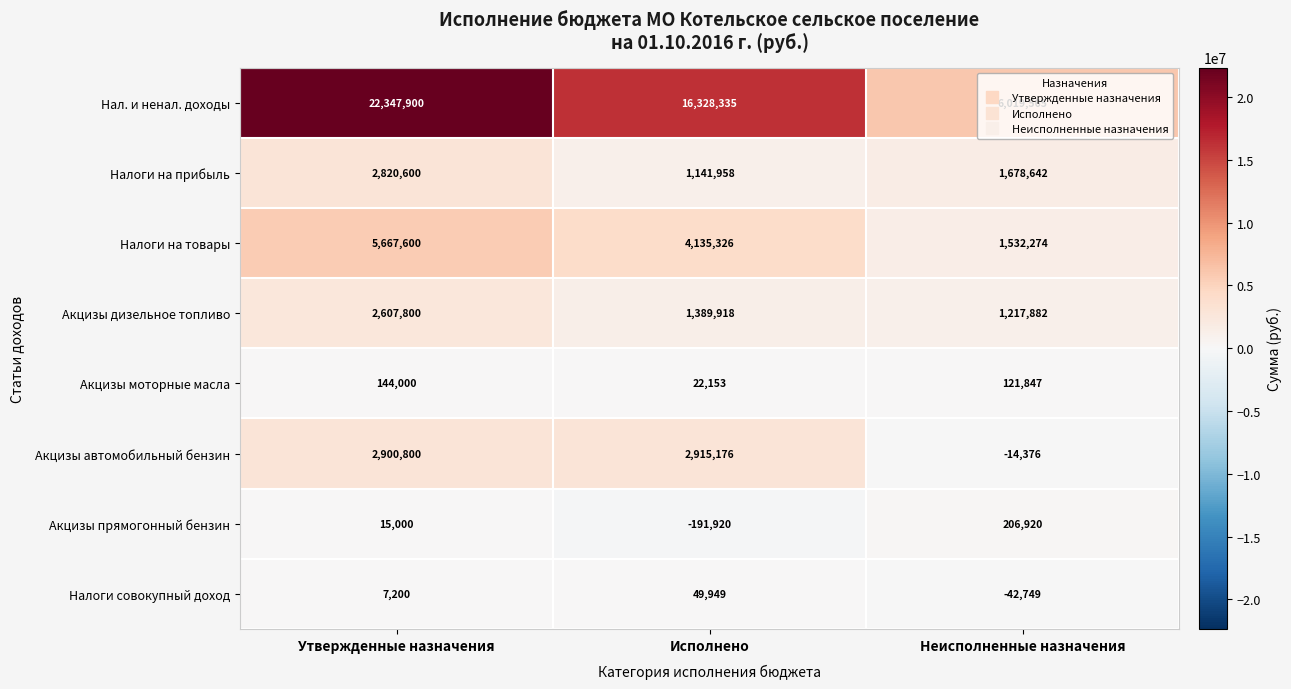

Is the value of Акцизы дизельное топливо at Исполнено greater than the value of Нал. и ненал. доходы at Неисполненные назначения?

No